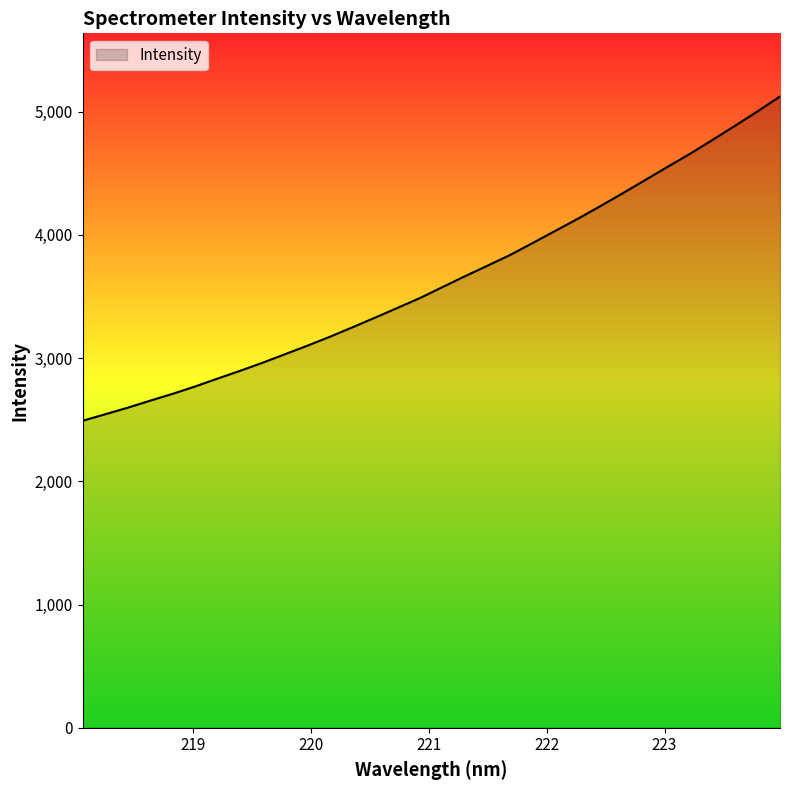

What is the smallest value displayed?

2490.8